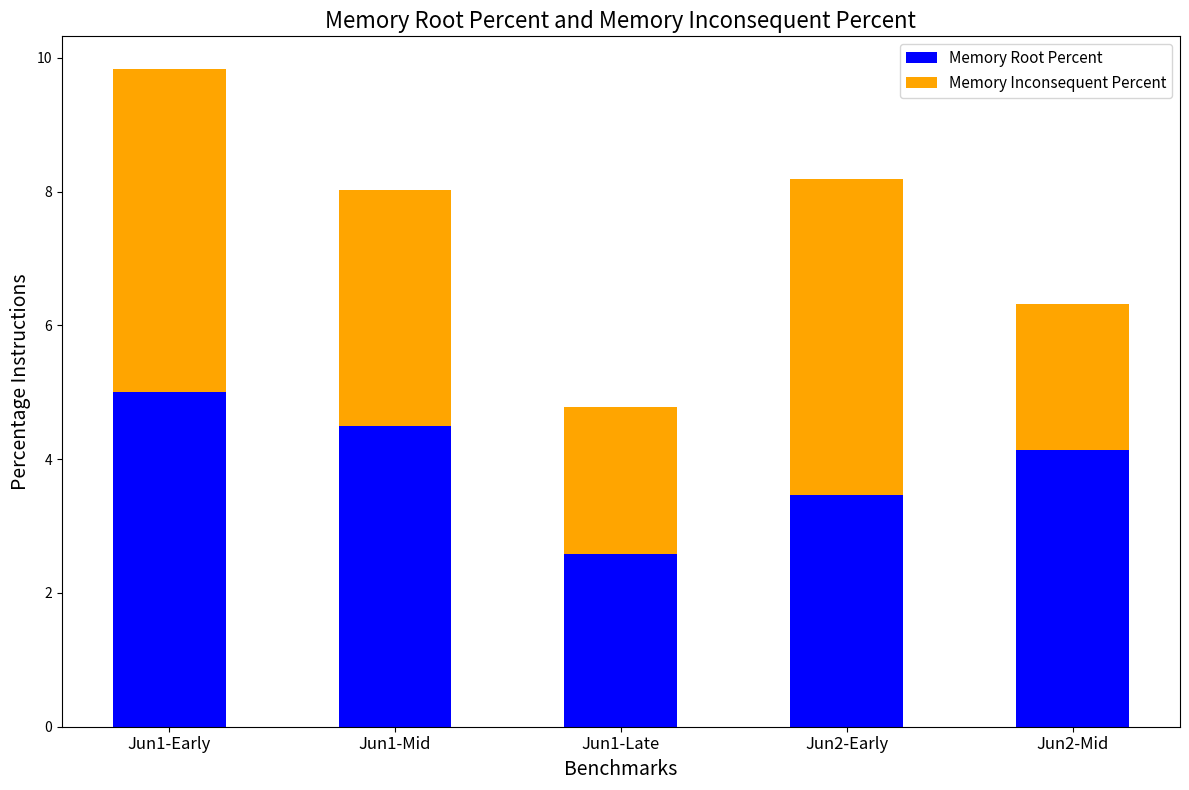

Is it true that Memory Root Percent equals 1.8 at Jun2-Mid?

False